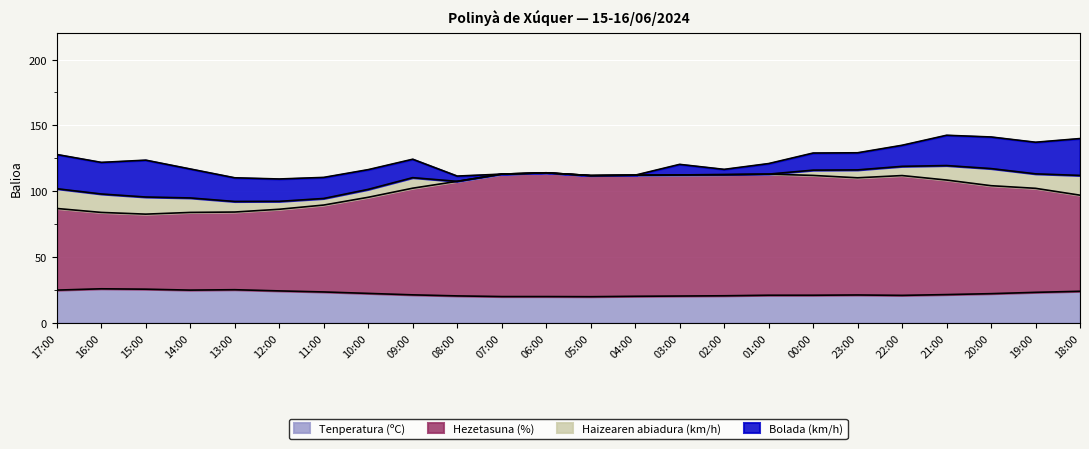

At which category does the chart reach its minimum across all series?

05:00